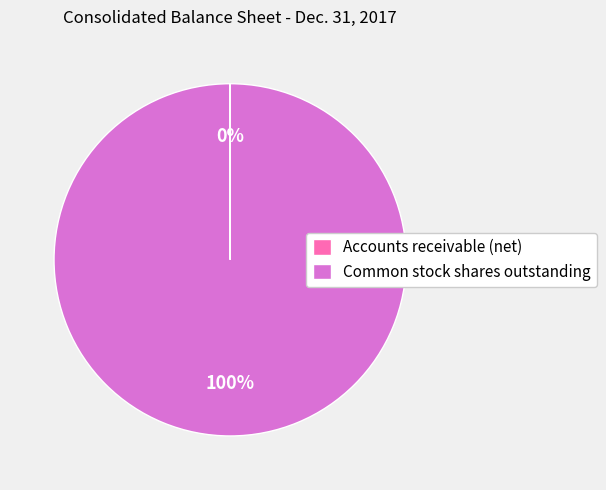

To the nearest percent, what is the difference between the largest and smallest slice percentages?

100%